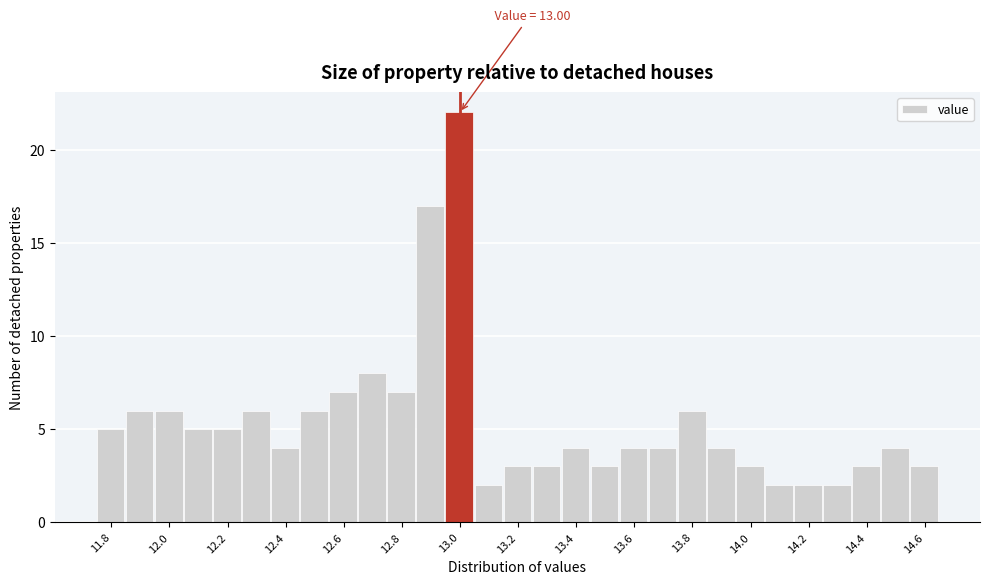

Over which range of the x-axis is the bar tallest?

12.95 to 13.05